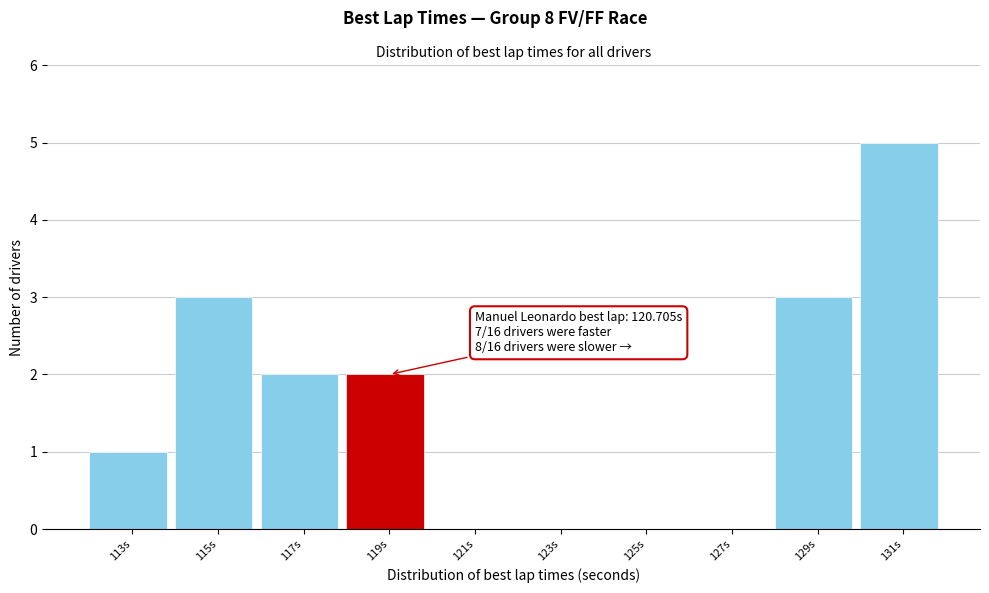

Reading left to right, transcribe all the data shown in this chart.

113s=1	115s=3	117s=2	119s=2	121s=0	123s=0	125s=0	127s=0	129s=3	131s=5